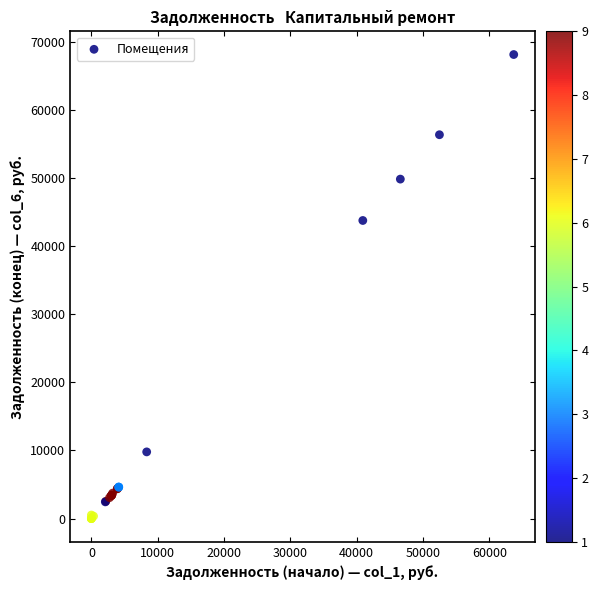

What Y value in the scatter plot is closest to 34091?

43797.2